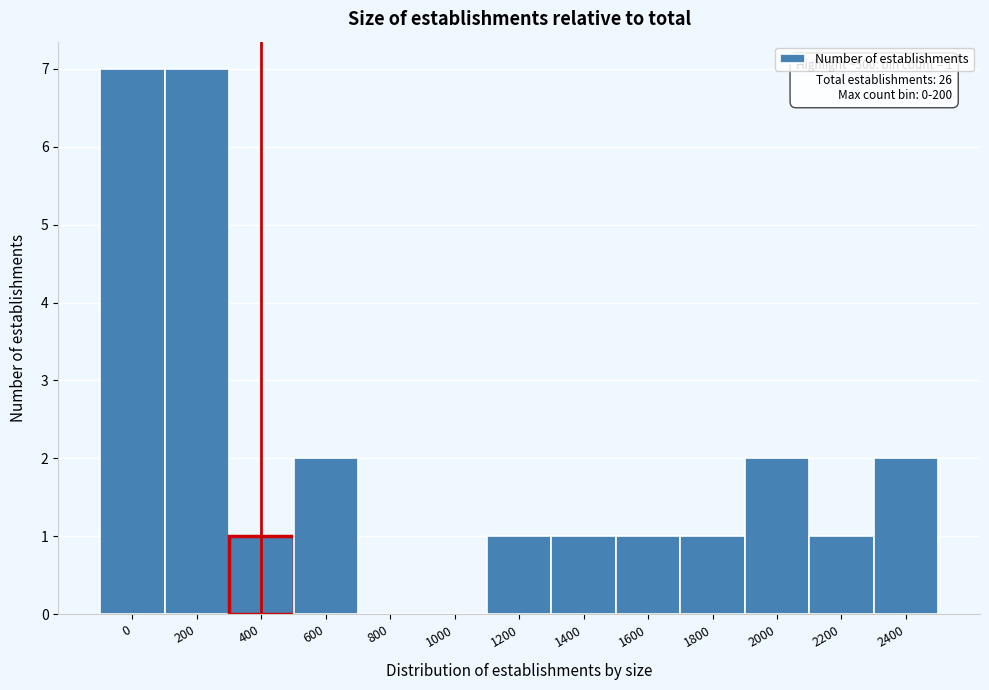

Reading left to right, extract all data points from this chart.

0=7	200=7	400=1	600=2	800=0	1000=0	1200=1	1400=1	1600=1	1800=1	2000=2	2200=1	2400=2